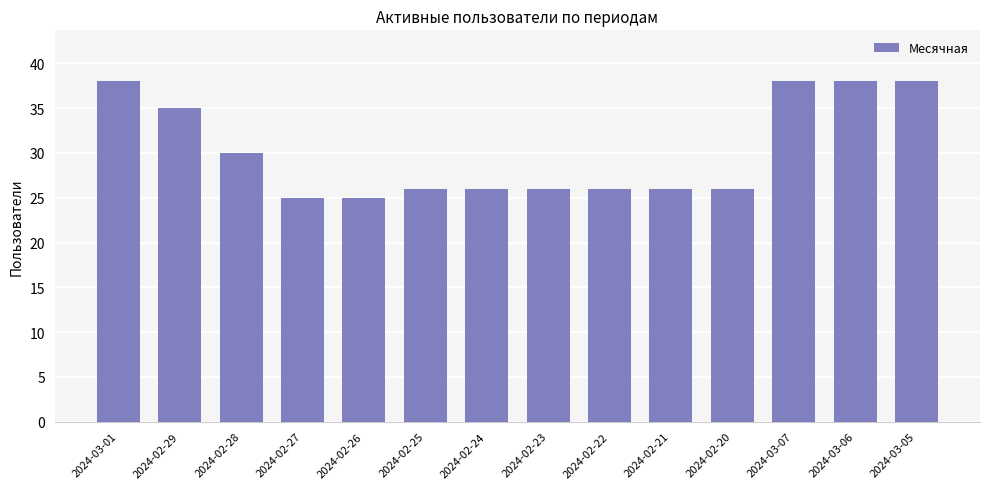

What value does the data have at 2024-02-23, to the nearest 5?

25